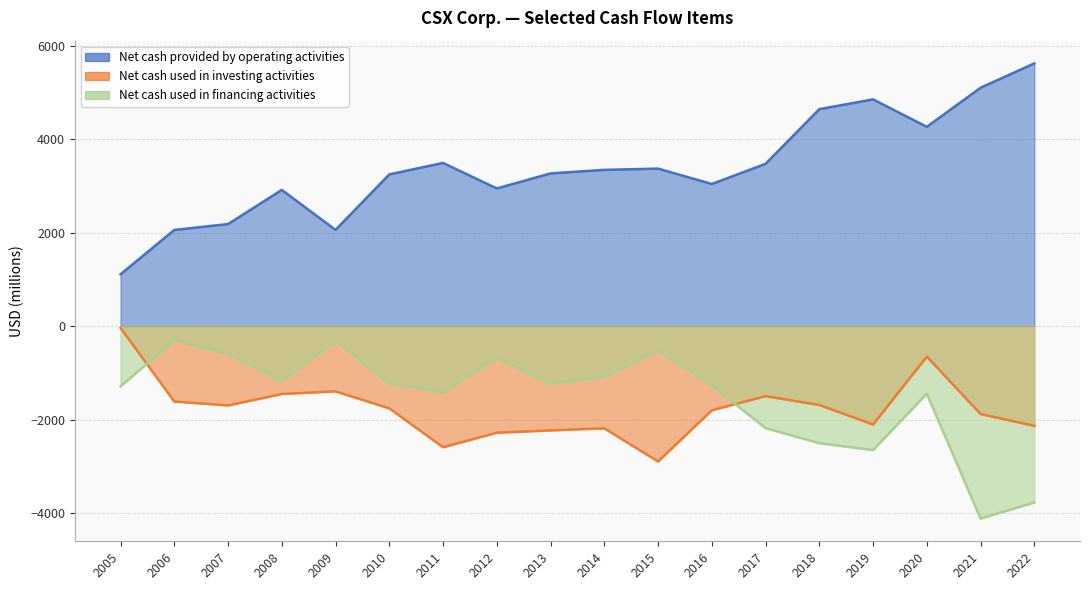

True or false: Net cash provided by operating activities and Net cash used in investing activities cross at least once.

False